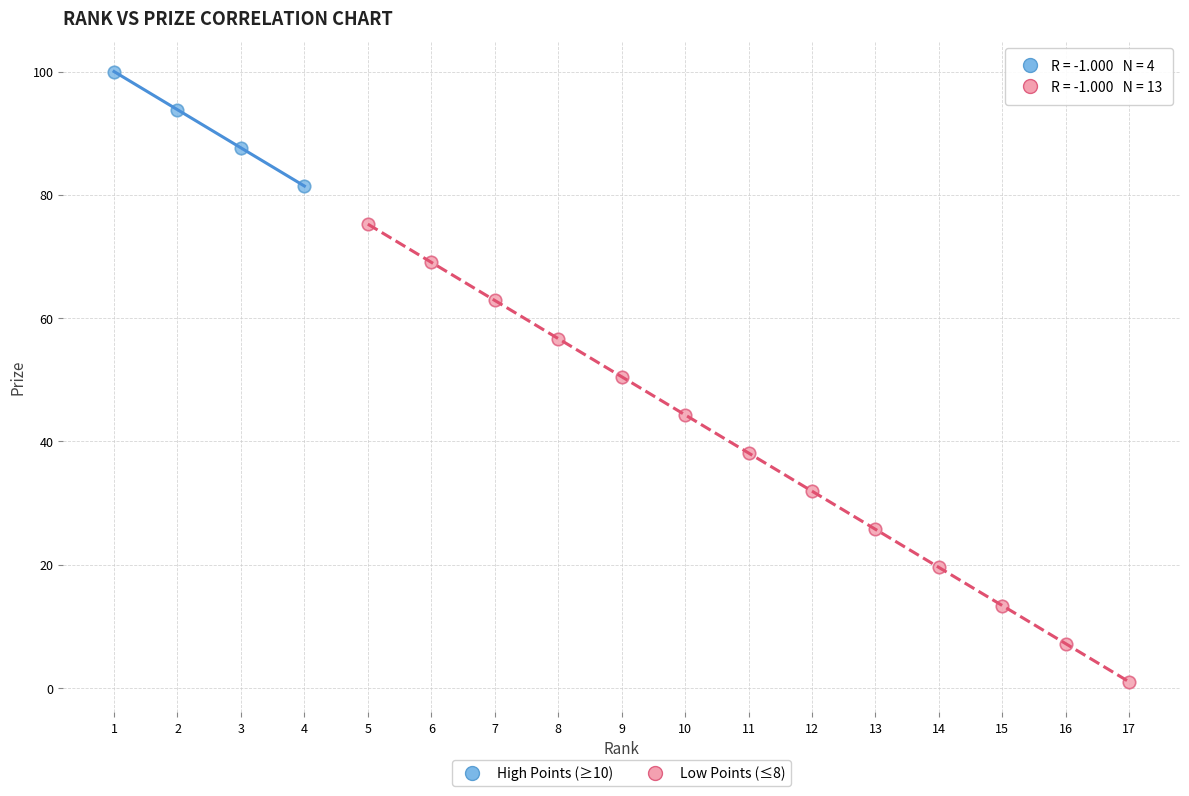

Which series contains the highest Y value?

High Points (≥10)